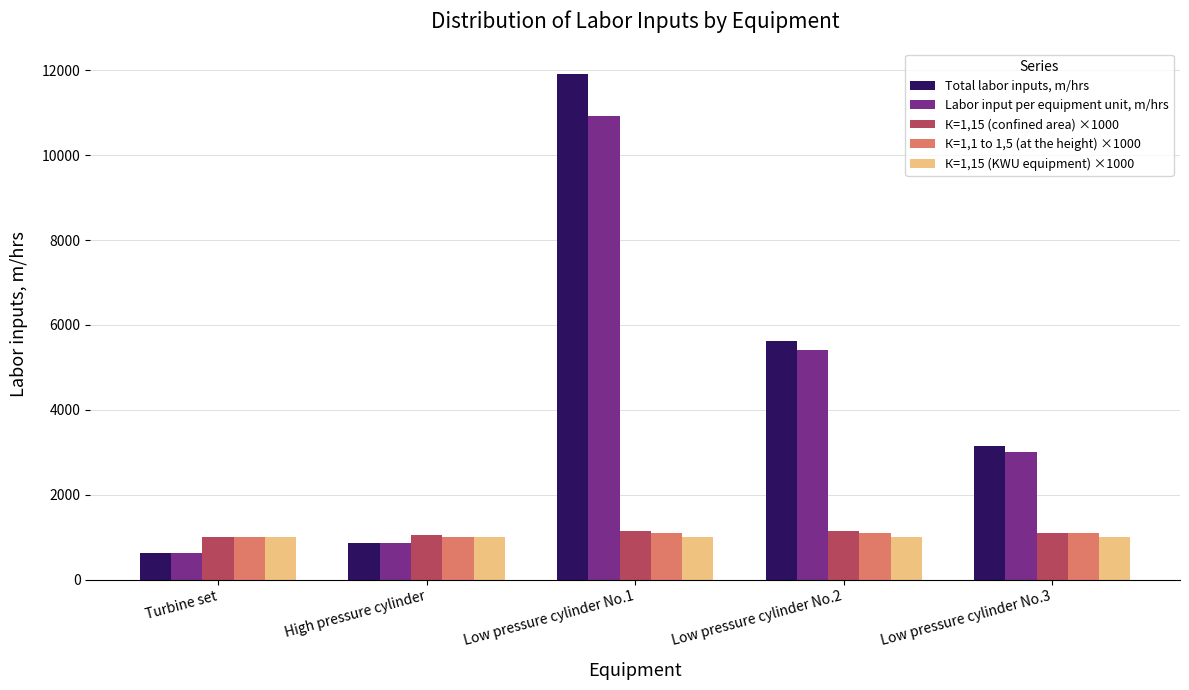

Which series has the largest range (max minus min)?

Total labor inputs, m/hrs